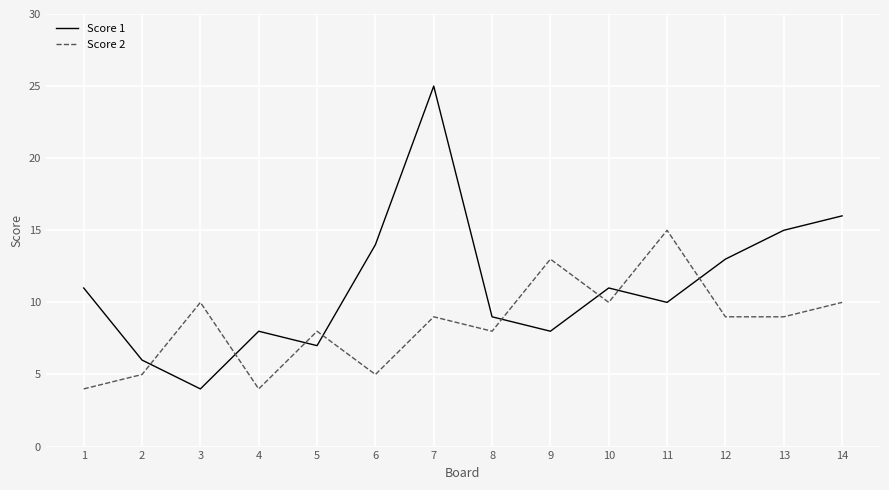

Is this an area chart (filled region under the line)?

No